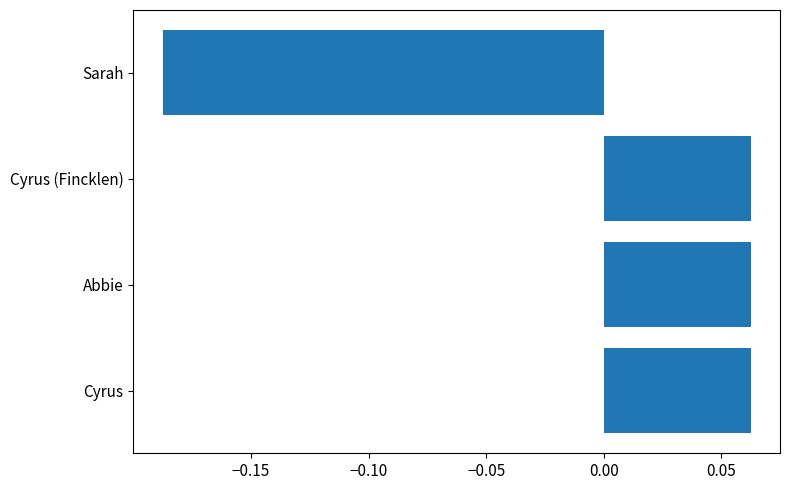

Count the values in the range 0 to 1.

3